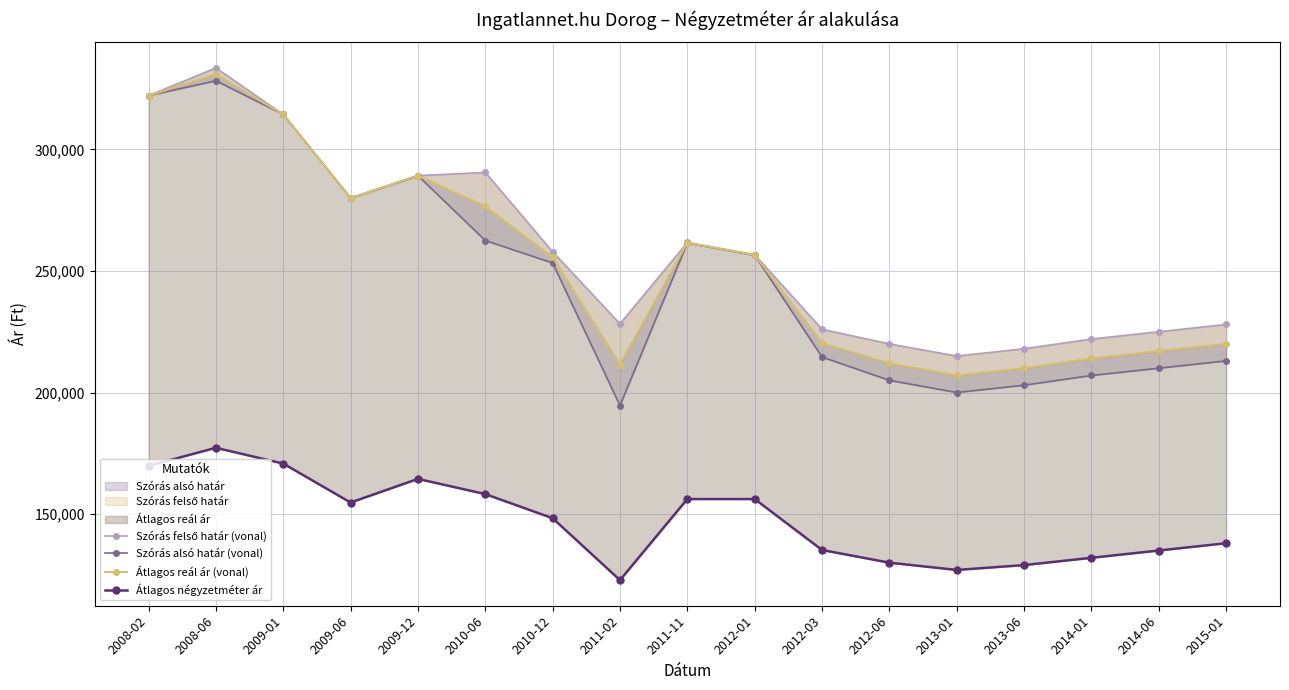

What position from the right is 2008-06?

16